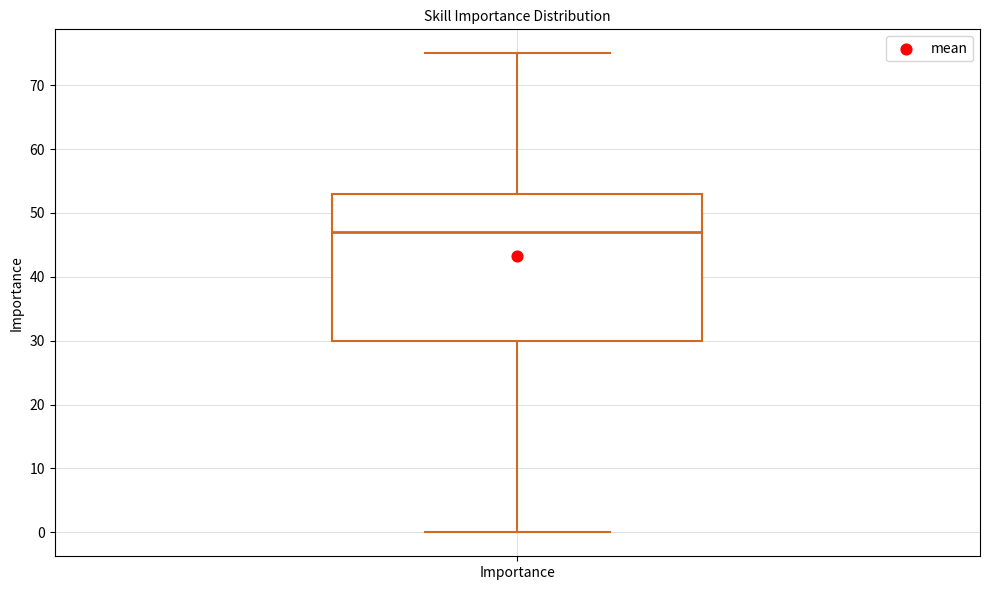

Read this box plot against the y-axis: the position of the median line, the range covered by the box, and the ends of both whiskers. The values are not printed on the chart, so give them approximately, as read against the axis.

median 47, box 30 to 53, whiskers 0 to 75